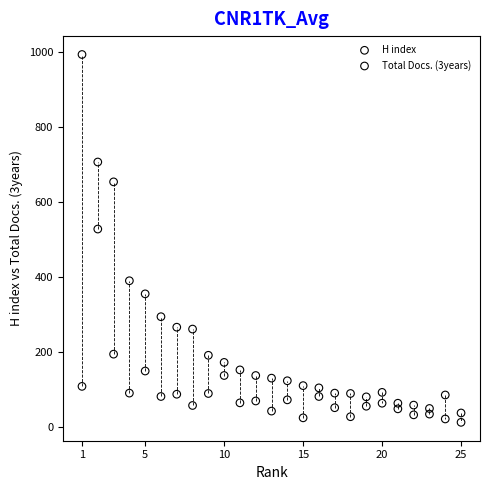

Which series contains the lowest Y value?

Total Docs. (3years)